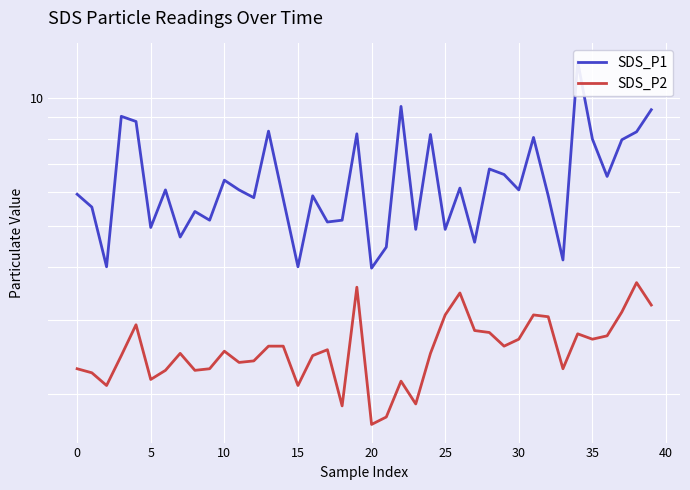

Rank the series by their maximum value, from highest to lowest.

SDS_P1, SDS_P2